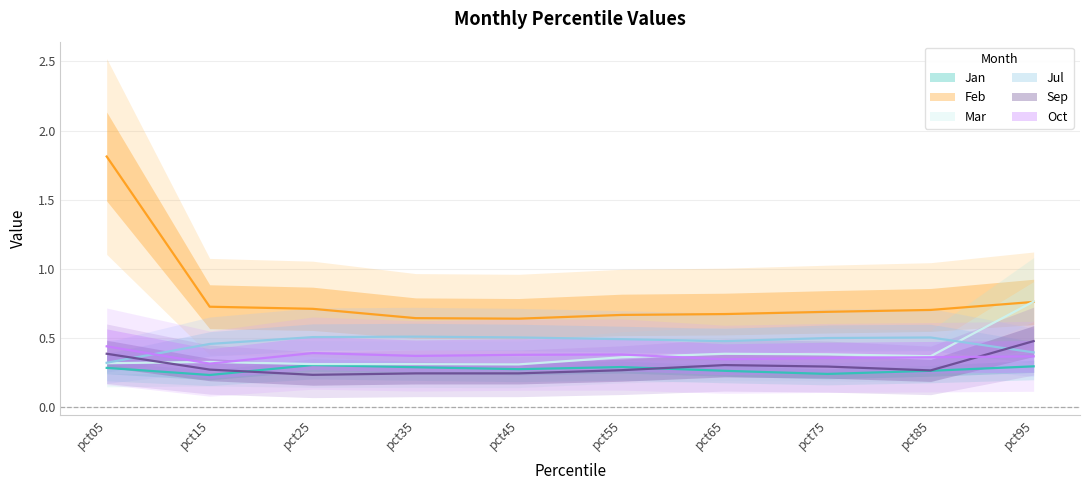

What is the sum of the Jul values at pct55 and pct15?

0.9